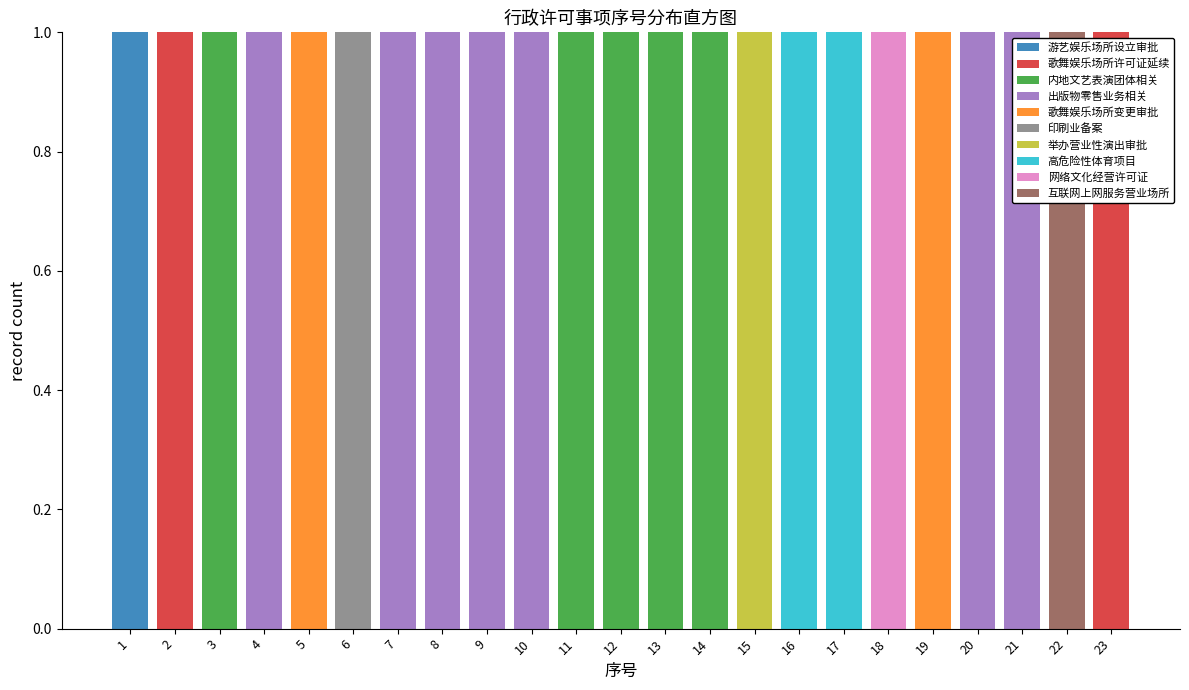

Reading left to right, list every stacked bar in this chart as the range it spans on the x-axis followed by its total height. The values are not printed on the chart, so give them approximately, as read against the axis.

0.5 to 1.5: 1
1.5 to 2.5: 1
2.5 to 3.5: 1
3.5 to 4.5: 1
4.5 to 5.5: 1
5.5 to 6.5: 1
6.5 to 7.5: 1
7.5 to 8.5: 1
8.5 to 9.5: 1
9.5 to 10.5: 1
10.5 to 11.5: 1
11.5 to 12.5: 1
12.5 to 13.5: 1
13.5 to 14.5: 1
14.5 to 15.5: 1
15.5 to 16.5: 1
16.5 to 17.5: 1
17.5 to 18.5: 1
18.5 to 19.5: 1
19.5 to 20.5: 1
20.5 to 21.5: 1
21.5 to 22.5: 1
22.5 to 23.5: 1